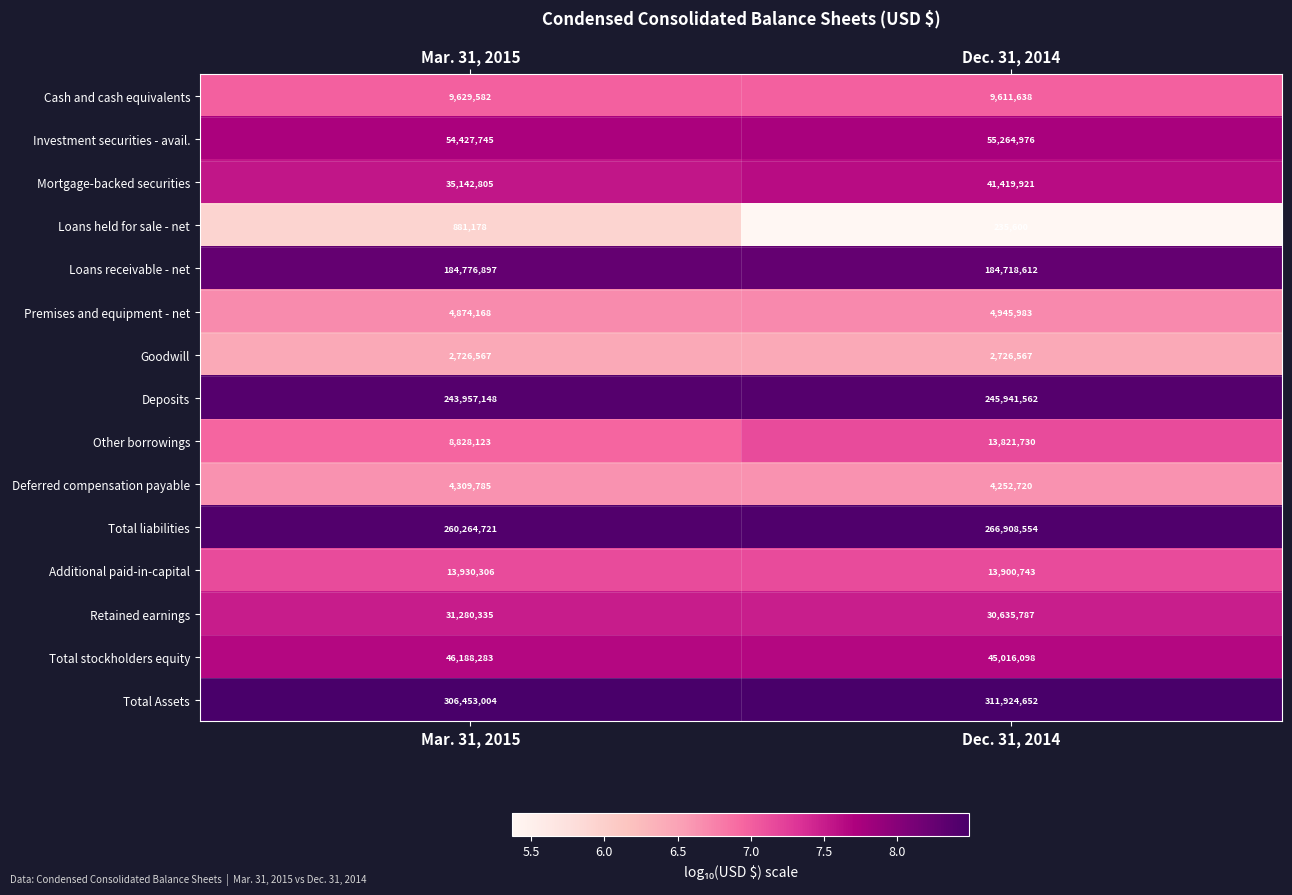

True or false: Mortgage-backed securities has a value of 41419921 at Dec. 31, 2014.

True